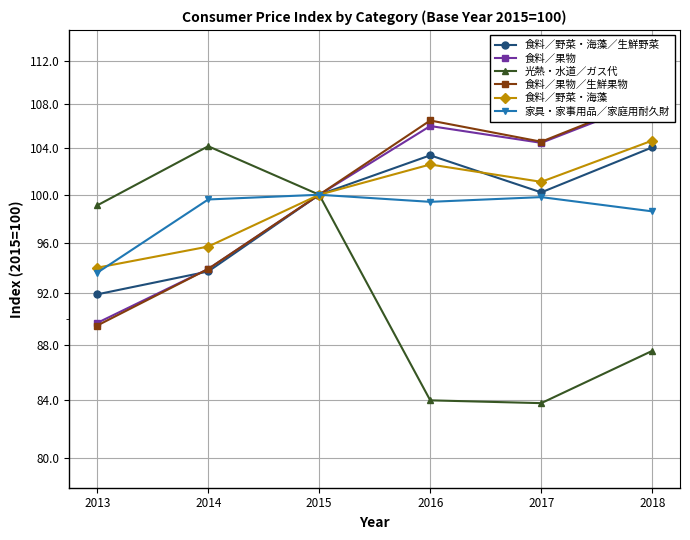

Where is 食料／果物 nearest to the value 99?

2015